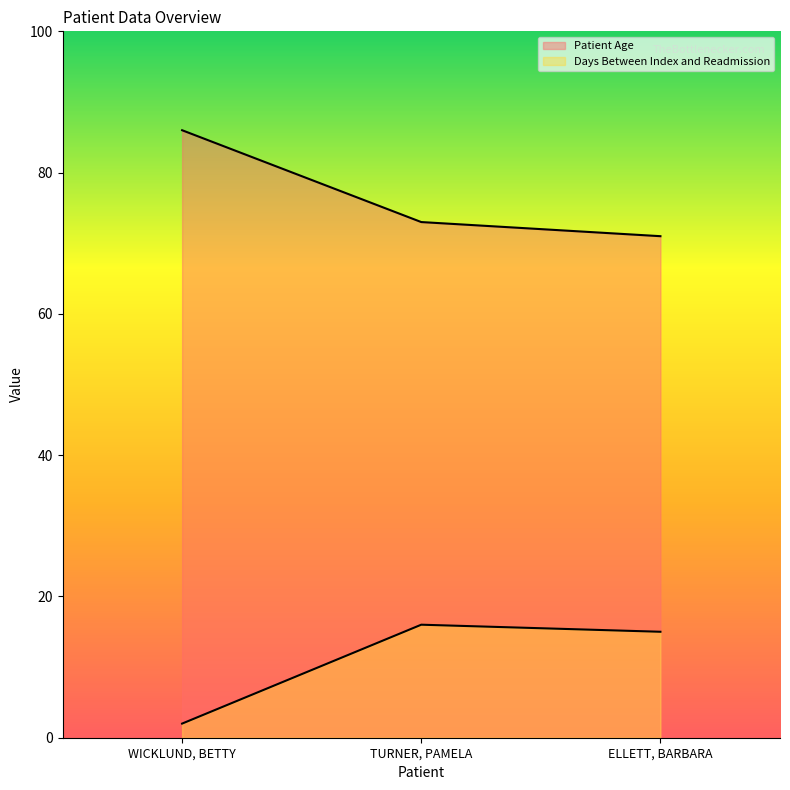

How many lines are shown in the chart?

2